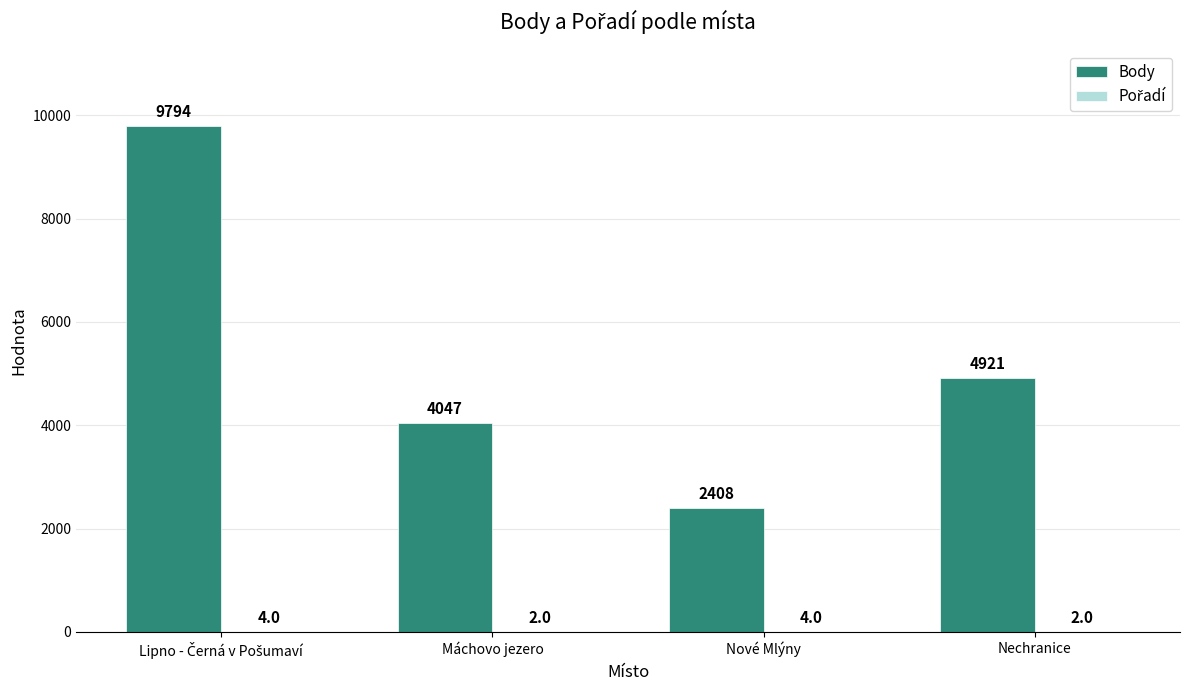

How many Body values are between 4047 and 9794?

3